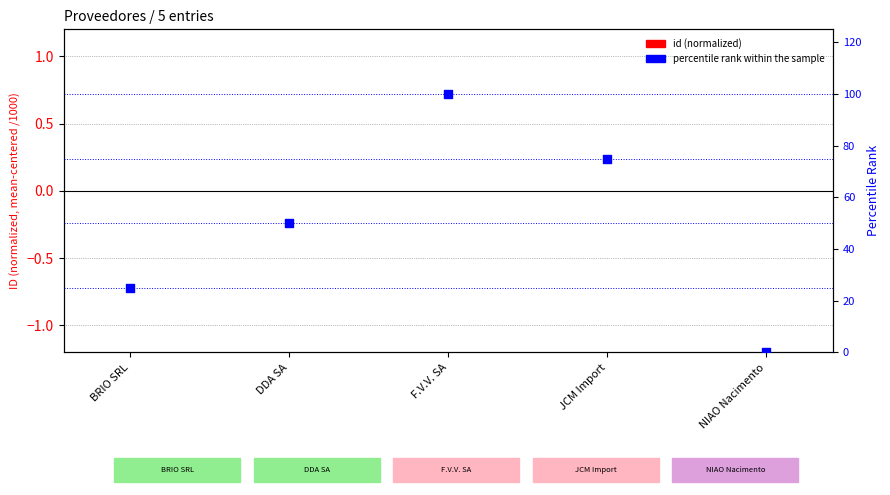

Which series has the largest Y range (max minus min)?

percentile rank within the sample